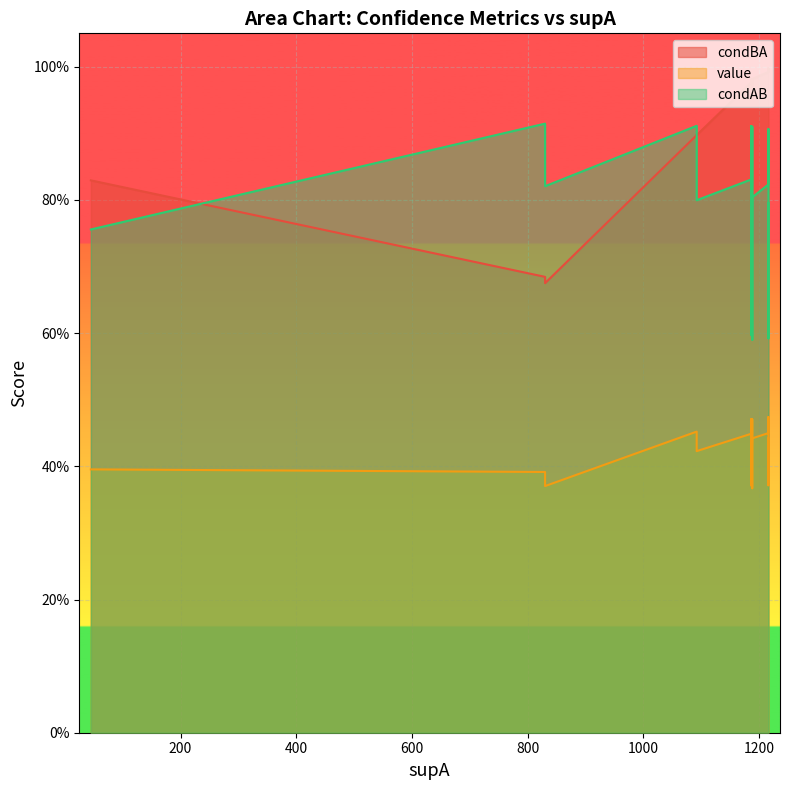

What is the value of the condBA point at the 10th from the left?

1.0